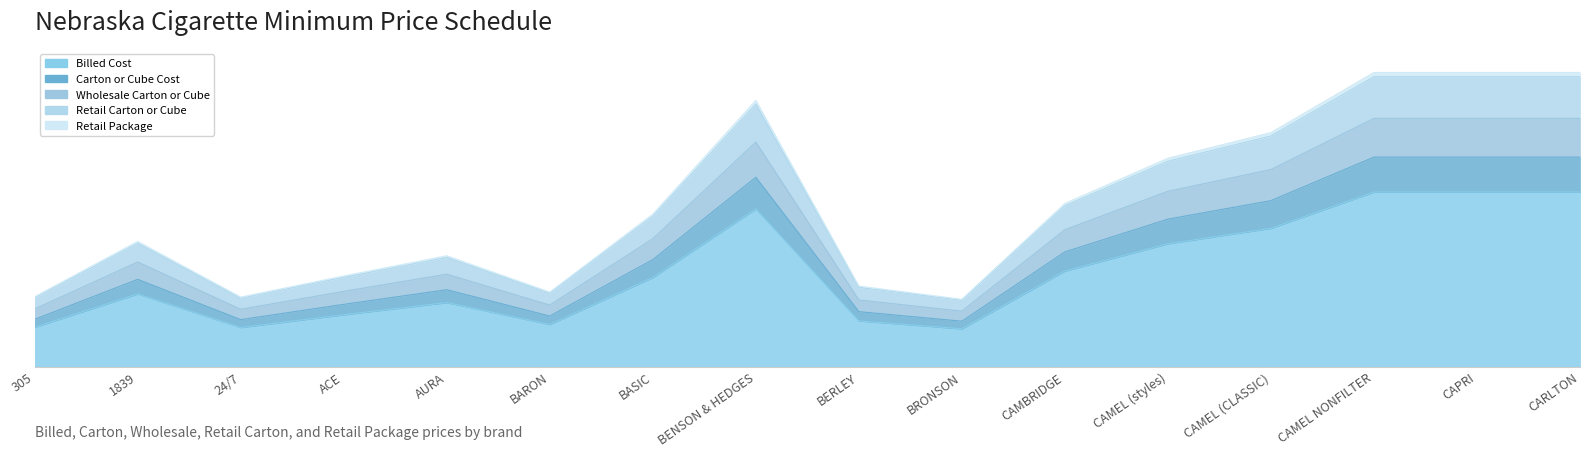

How many lines are shown in the chart?

5